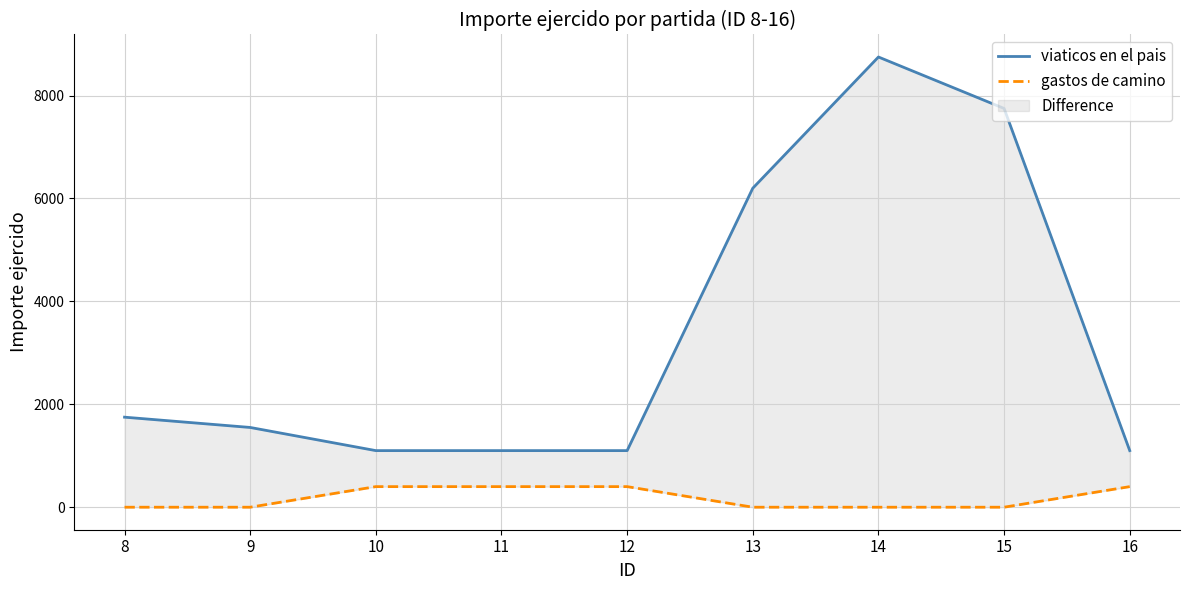

Which series has the widest spread of values?

viaticos en el pais